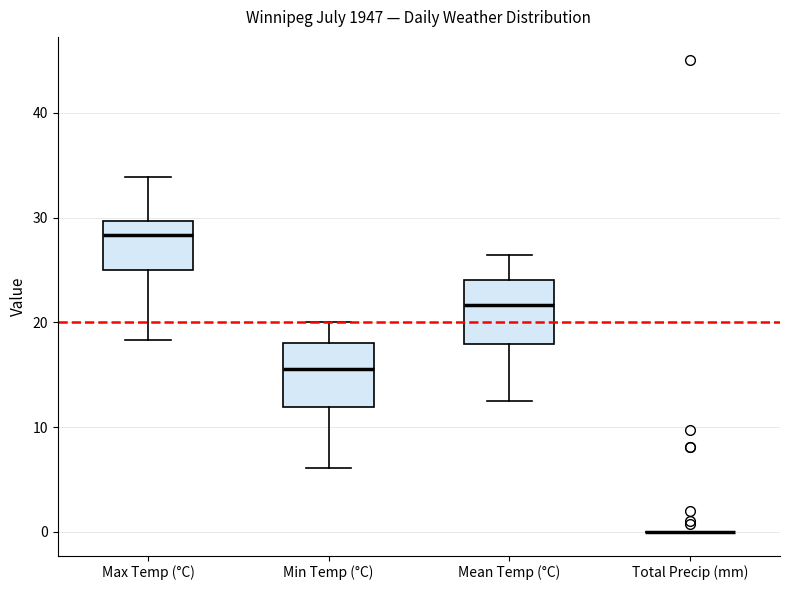

Reading left to right, read every box against the y-axis: the position of its median line, the range the box covers, and the ends of its whiskers. The values are not printed on the chart, so give them approximately, as read against the axis.

Max Temp (°C): median 28, box 25 to 30, whiskers 18 to 34
Min Temp (°C): median 16, box 12 to 18, whiskers 6 to 20
Mean Temp (°C): median 22, box 18 to 24, whiskers 13 to 26
Total Precip (mm): box collapsed to a line at 0, whiskers 0 to 0